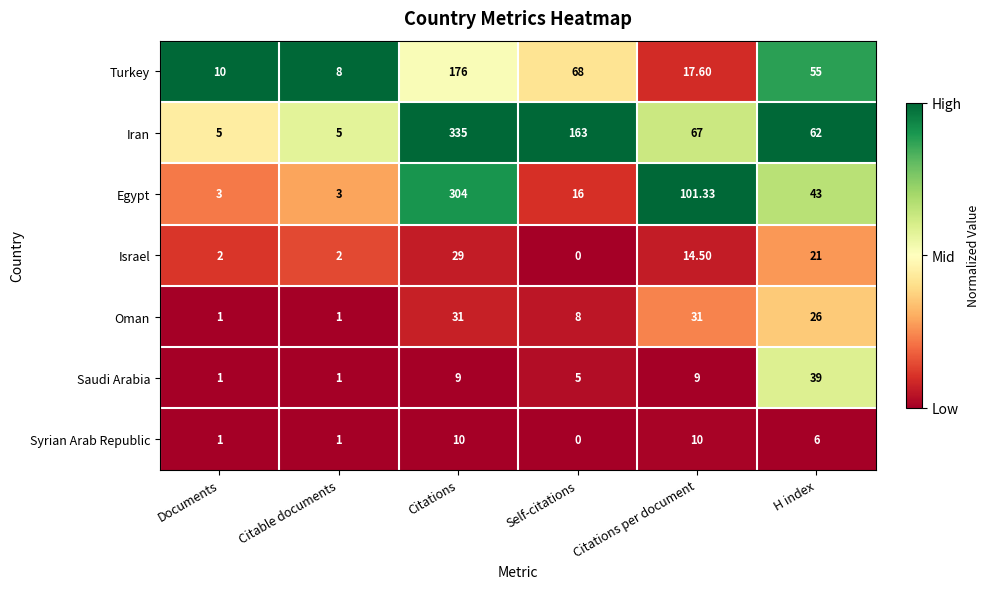

How many categories are shown in the chart?

6